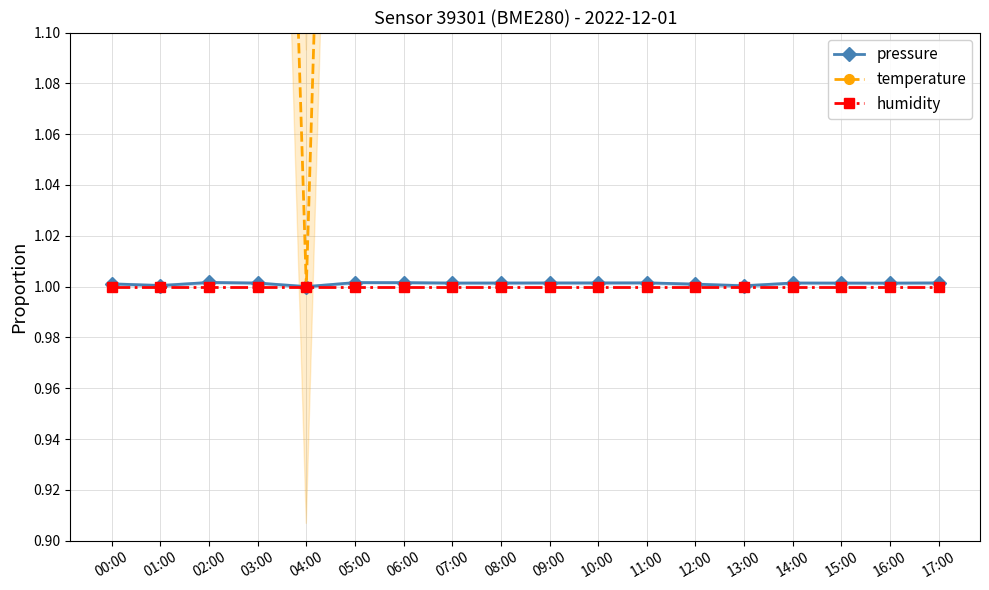

True or false: temperature and humidity intersect in this chart.

False